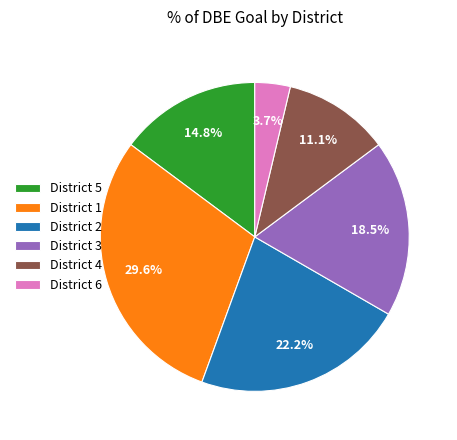

What percentage do District 1 and District 2 together represent?

51.9%